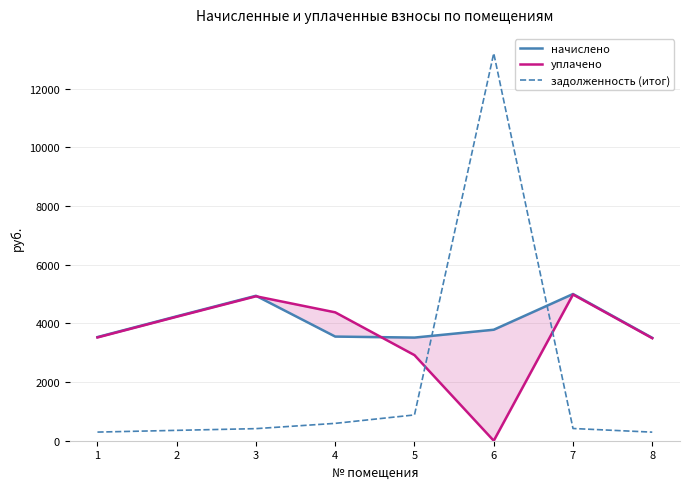

Which category has the highest value across all series?

6